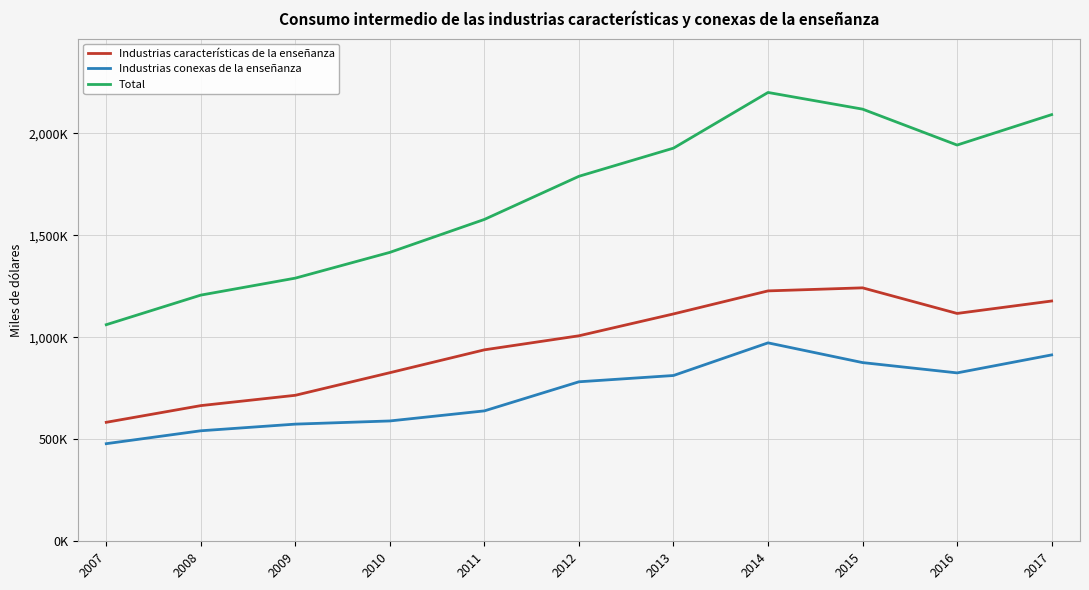

True or false: Total has a value of 1741184 at 2008.

False